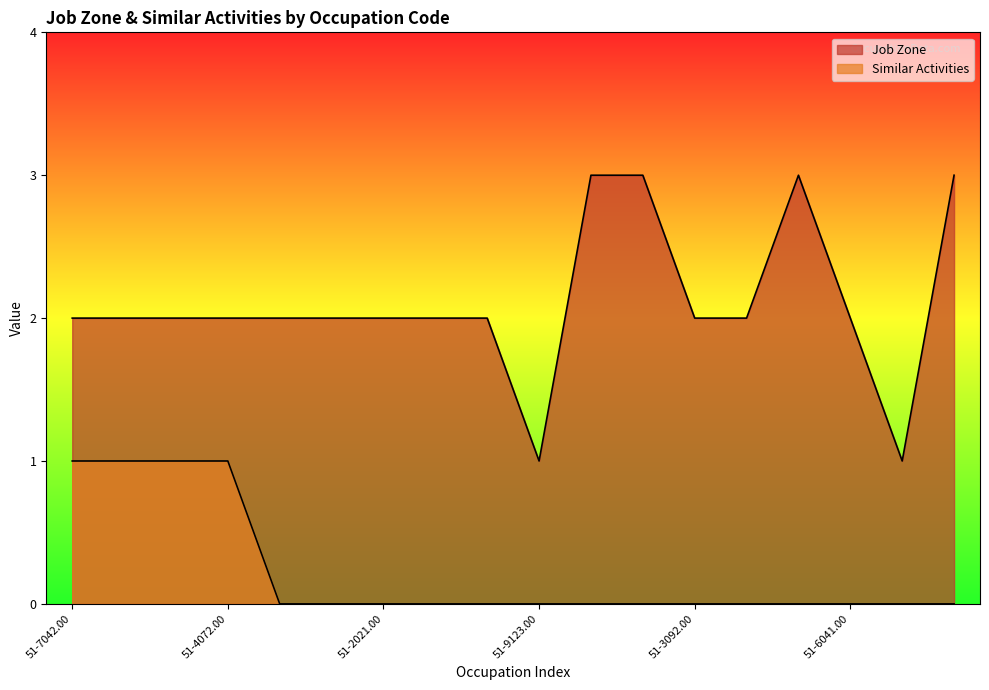

Which series has the widest spread of values?

Job Zone